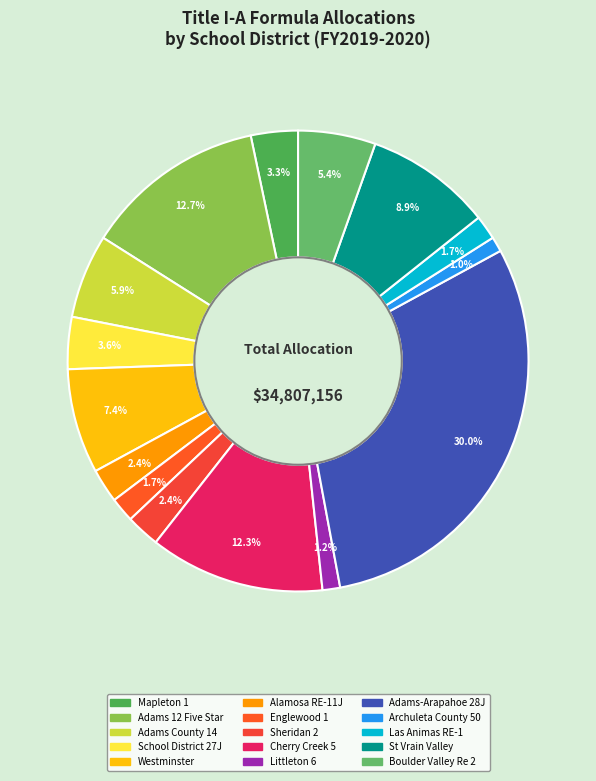

What is the total percentage of Littleton 6 and Adams-Arapahoe 28J?

31.2%